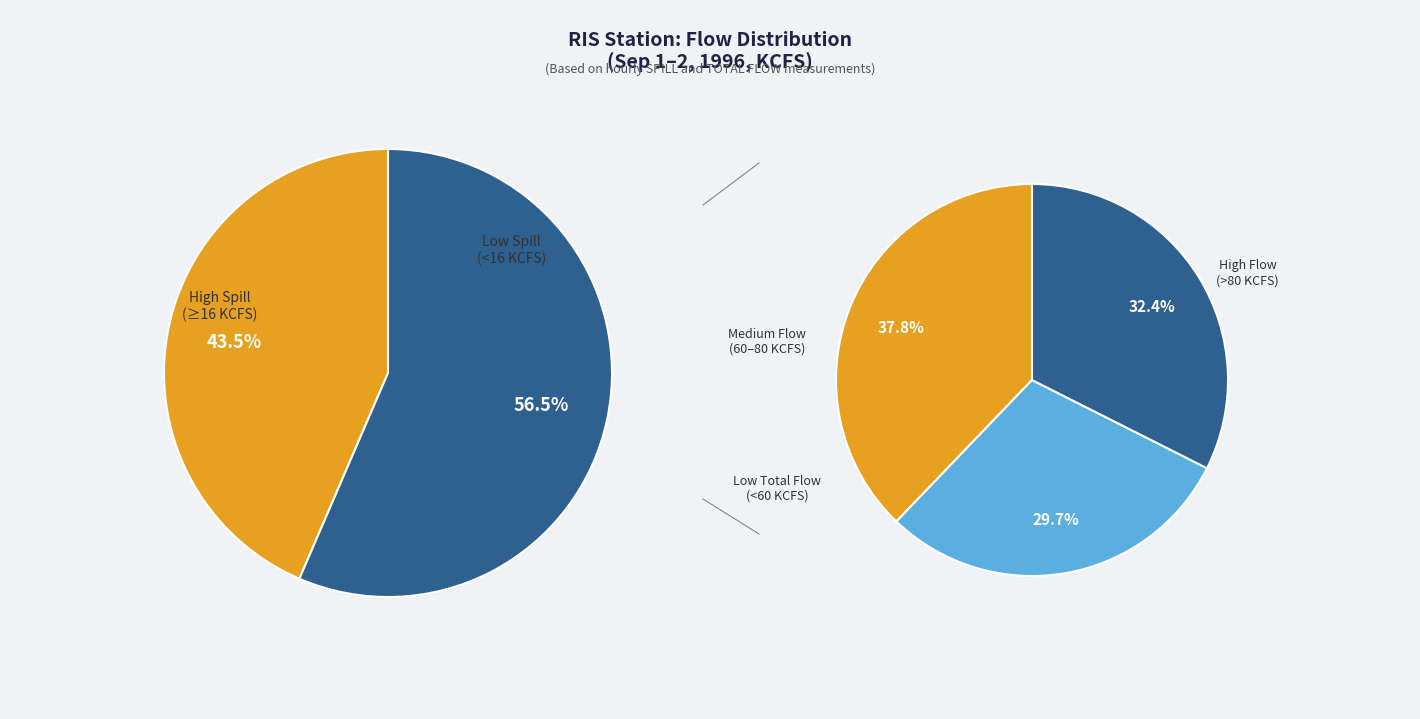

True or false: 29 accounts for 1% of the total.

False